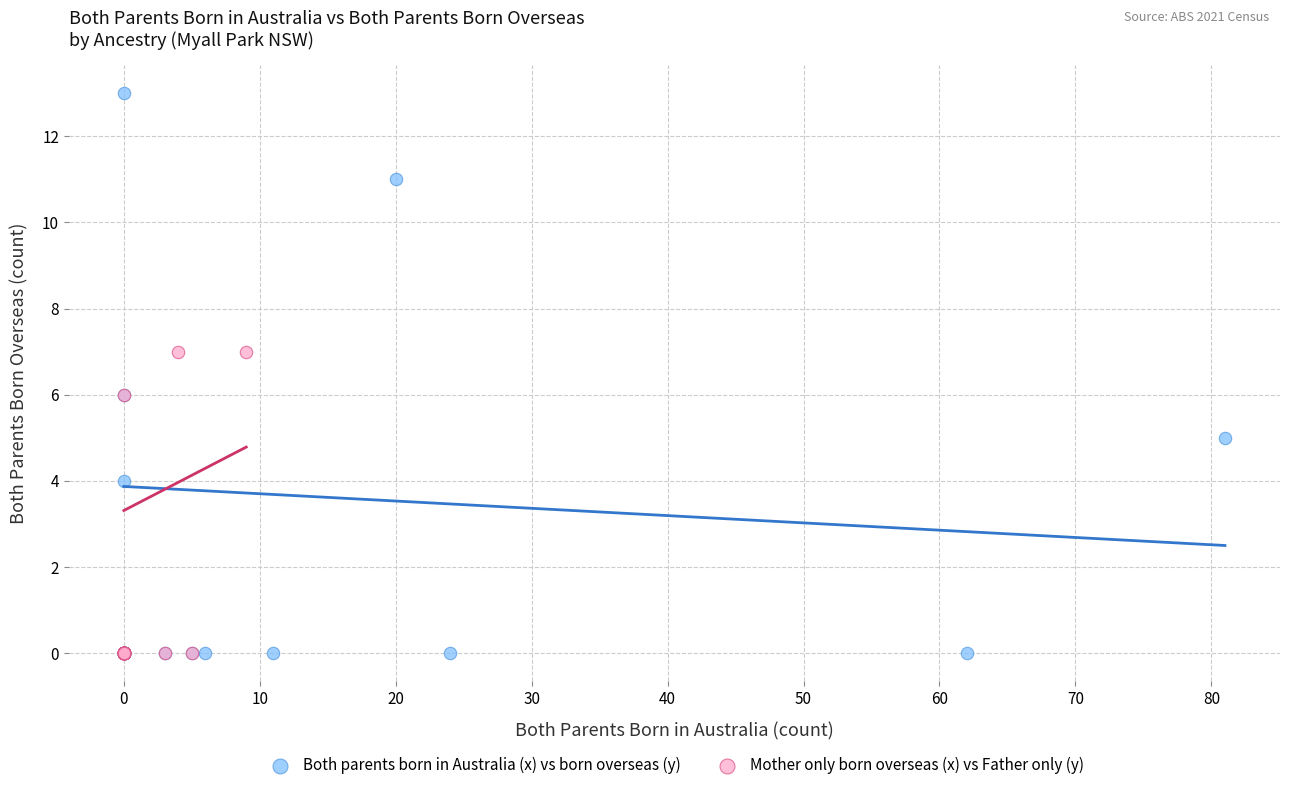

Which series has the largest Y range (max minus min)?

Both parents born in Australia (x) vs born overseas (y)